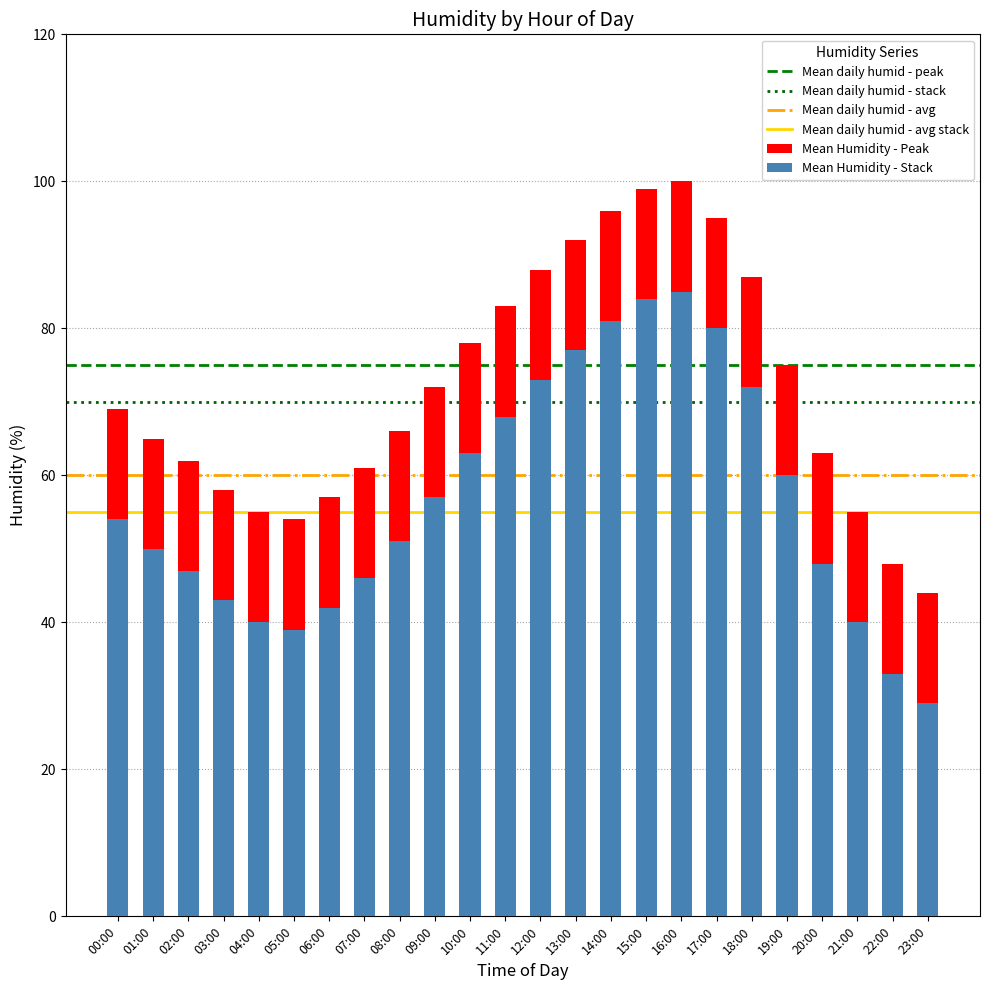

What is the value of the 14th bar from the left?

92